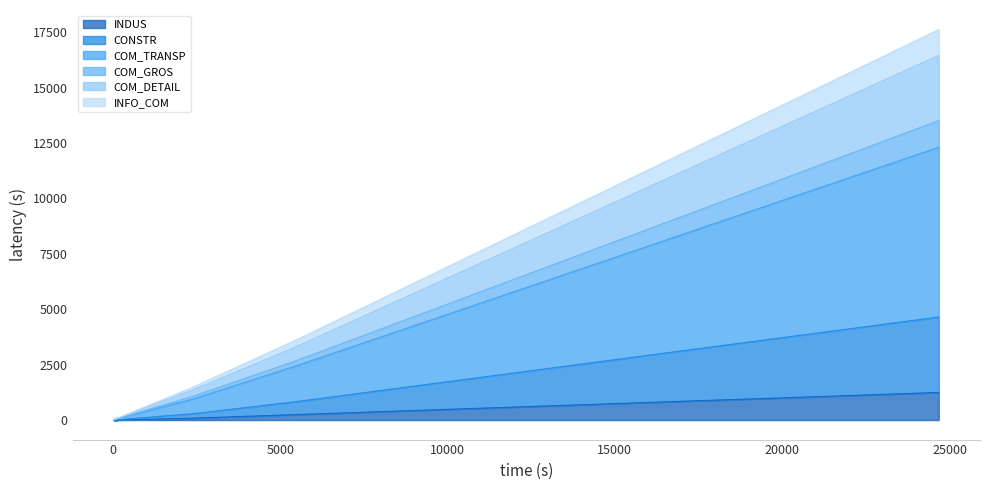

What is the maximum value shown in the chart?

17620